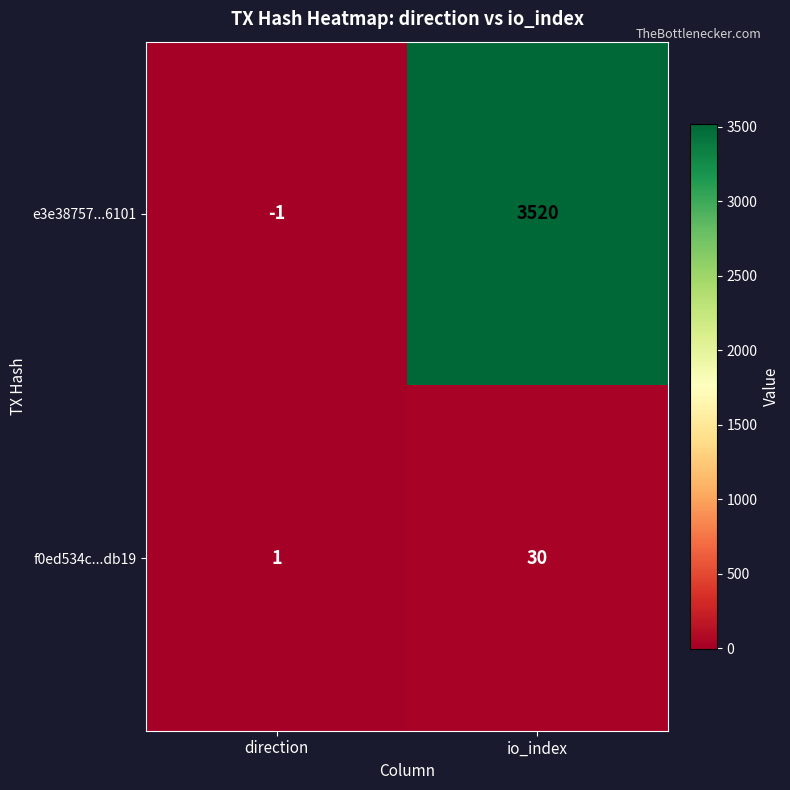

Which label corresponds to the smallest value in the chart?

direction